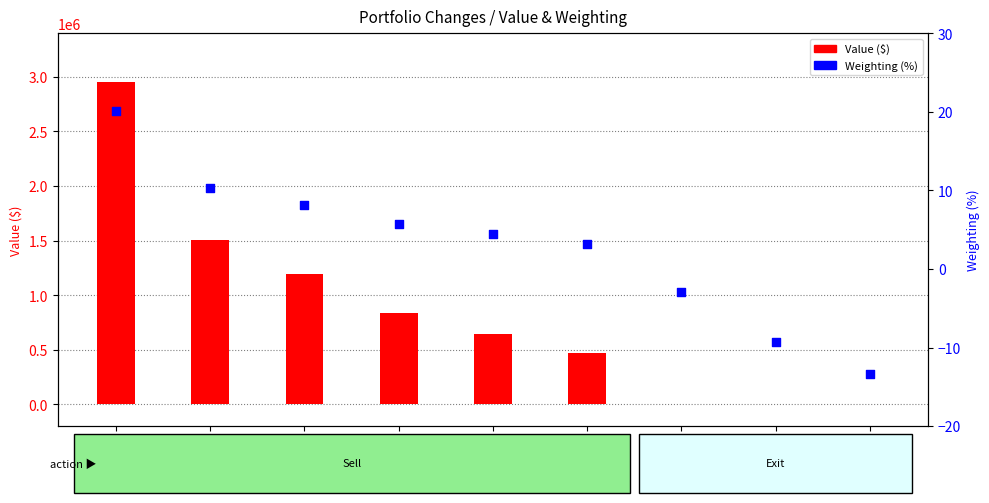

What is the total value across all series at CLR?

-9.3